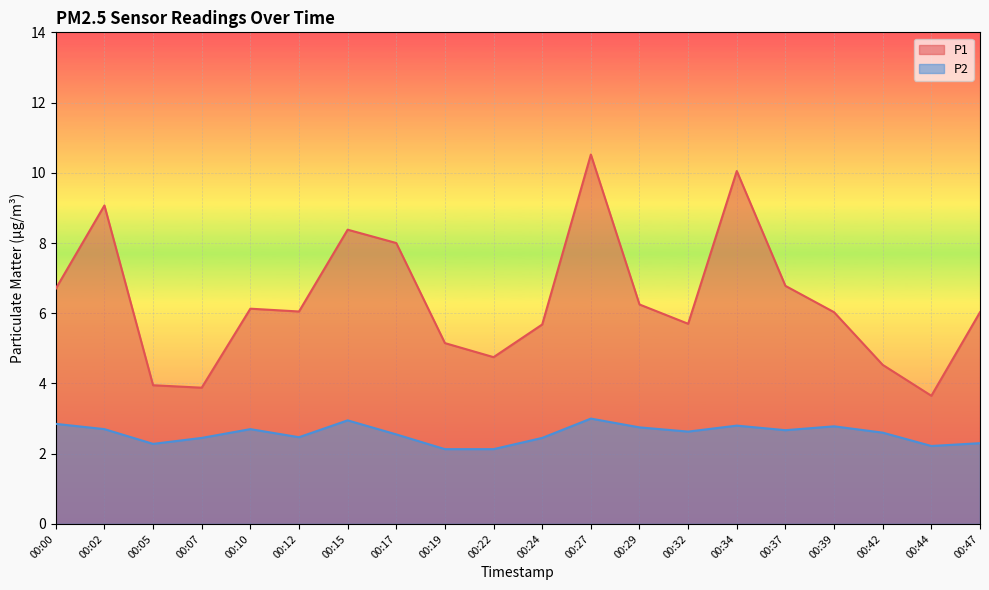

True or false: P1 has a value of 6.2 at 00:34.

False